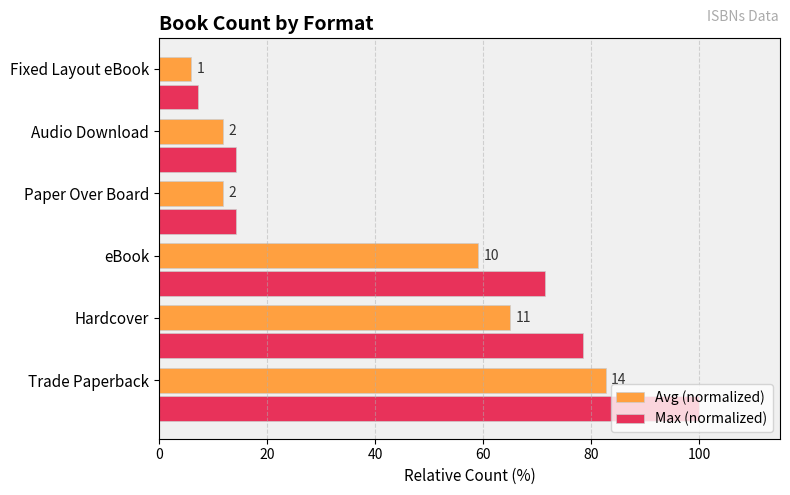

What are all the series names shown in the legend?

Avg (normalized), Max (normalized)